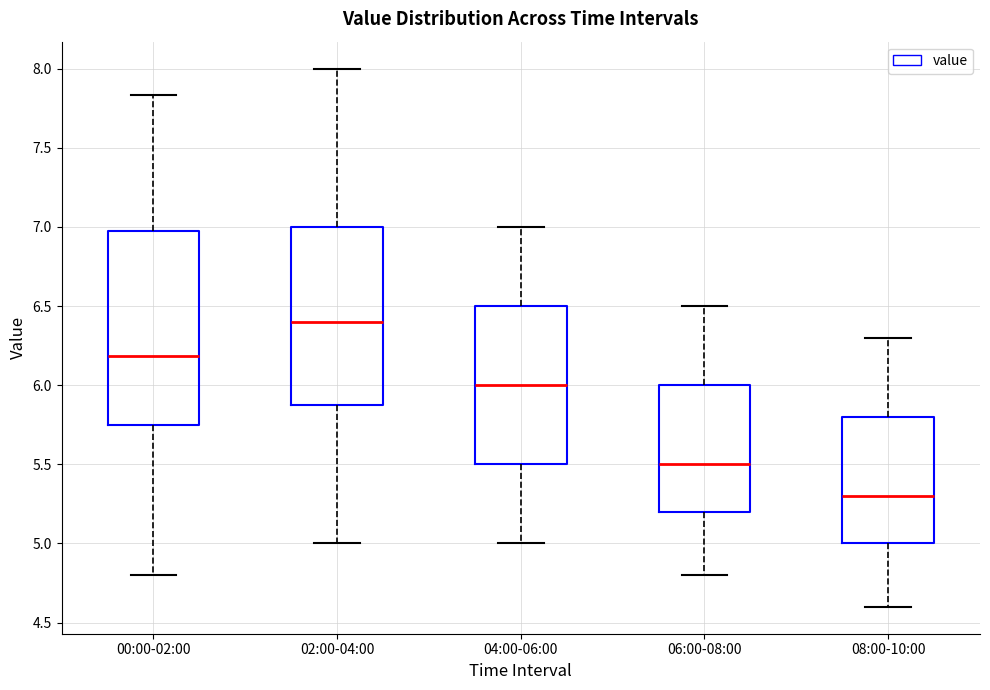

Reading left to right, transcribe this box plot: for each box, give where its median line is, the range the box spans, and where its two whiskers end, as read against the y-axis. The values are not printed on the chart, so give them approximately, as read against the axis.

00:00-02:00: median 6.20, box 5.75 to 6.95, whiskers 4.80 to 7.85
02:00-04:00: median 6.40, box 5.90 to 7.00, whiskers 5.00 to 8.00
04:00-06:00: median 6.00, box 5.50 to 6.50, whiskers 5.00 to 7.00
06:00-08:00: median 5.50, box 5.20 to 6.00, whiskers 4.80 to 6.50
08:00-10:00: median 5.30, box 5.00 to 5.80, whiskers 4.60 to 6.30